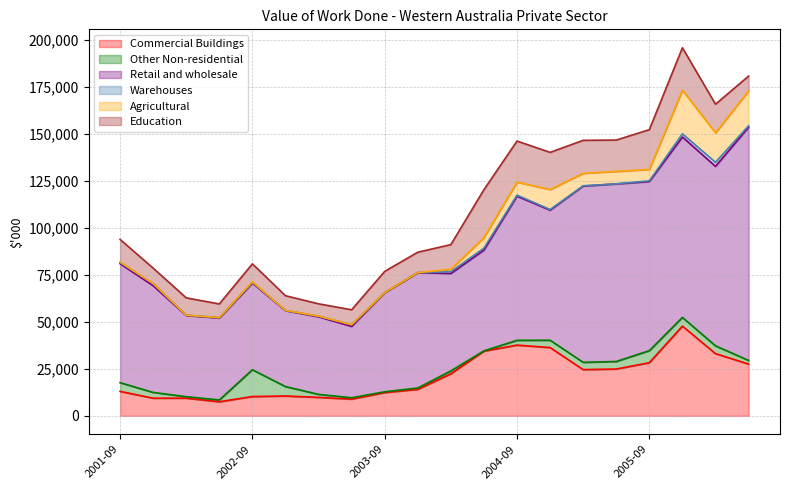

What position from the right is 2006-03?

2